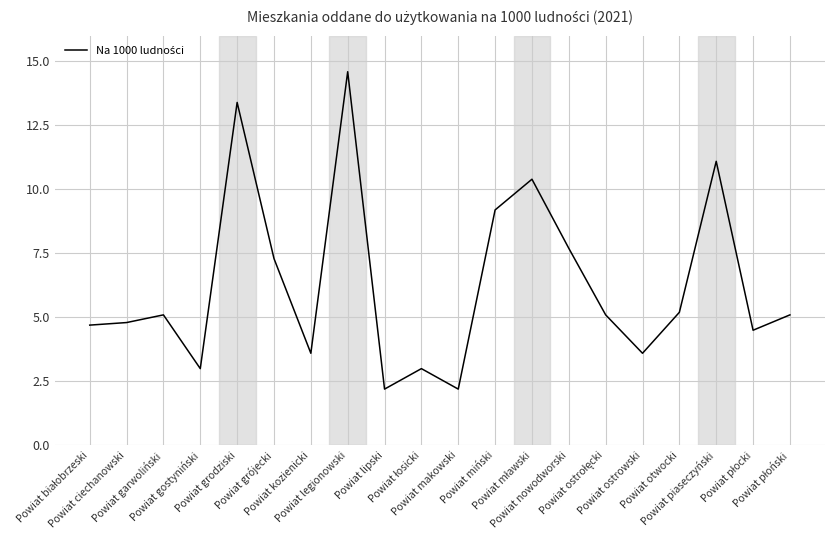

What is the difference between the maximum and minimum values?

12.4